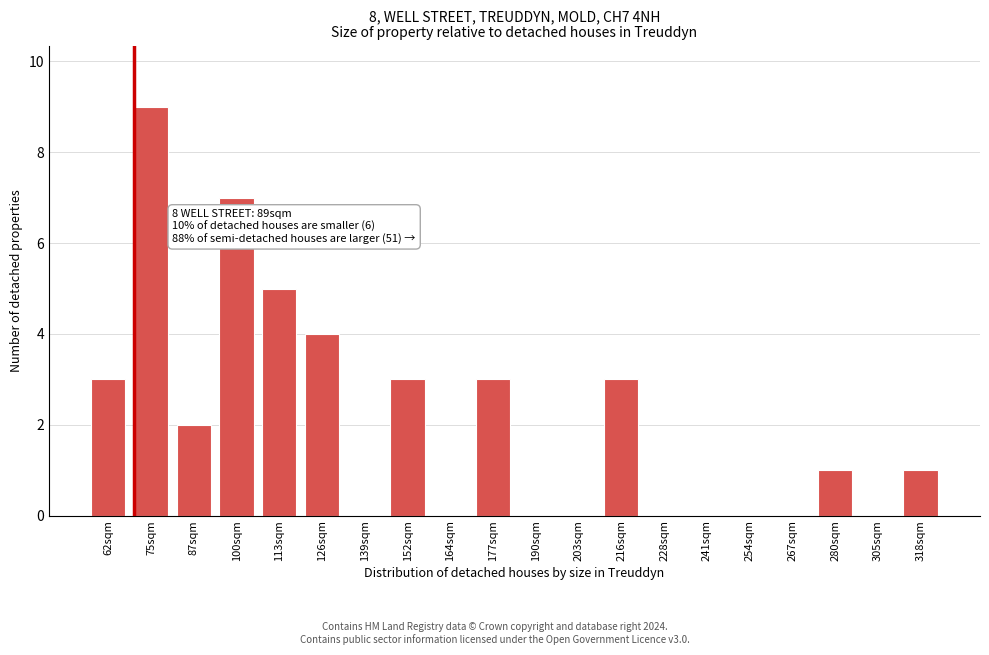

Reading right to left, what are all the values shown in this chart?

318sqm=1	305sqm=0	280sqm=1	267sqm=0	254sqm=0	241sqm=0	228sqm=0	216sqm=3	203sqm=0	190sqm=0	177sqm=3	164sqm=0	152sqm=3	139sqm=0	126sqm=4	113sqm=5	100sqm=7	87sqm=2	75sqm=9	62sqm=3